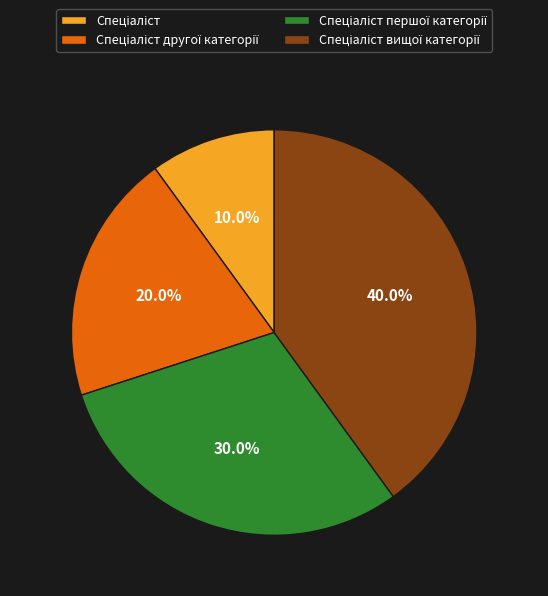

Count the number of slices in the pie.

4